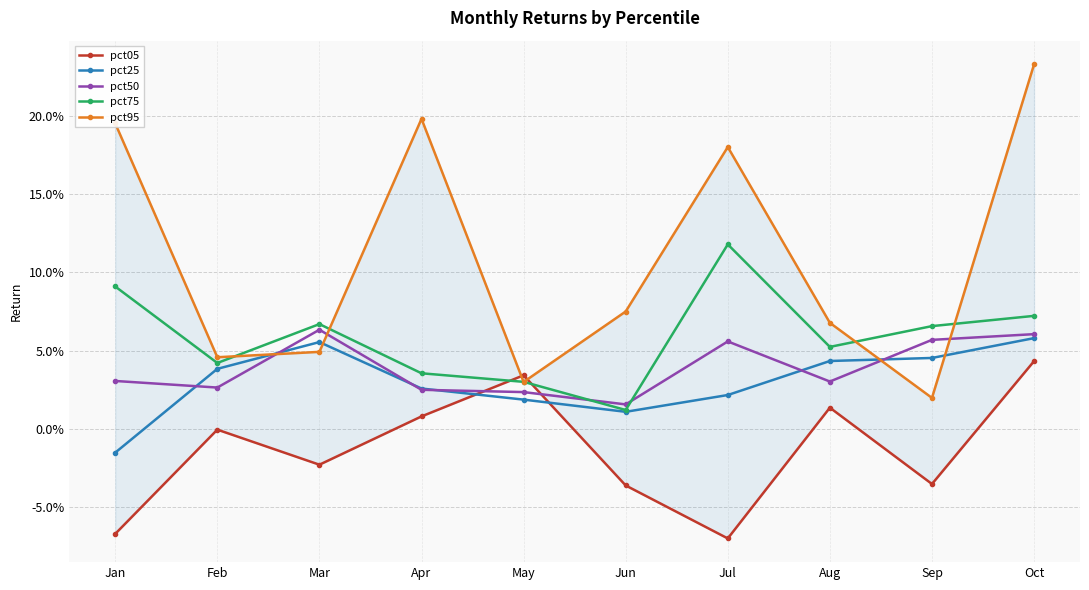

At which category does pct75 reach its first local peak?

Mar